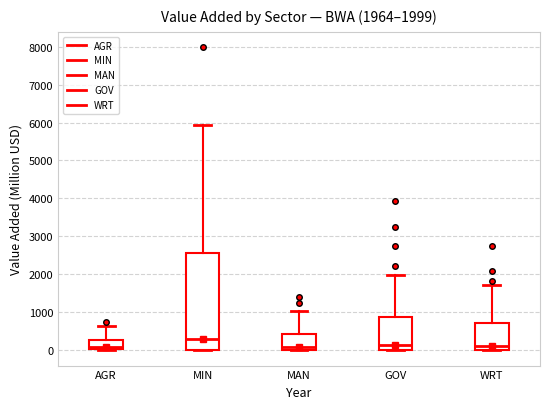

Comparing the boxes themselves (not the whiskers), which one is the tallest?

MIN